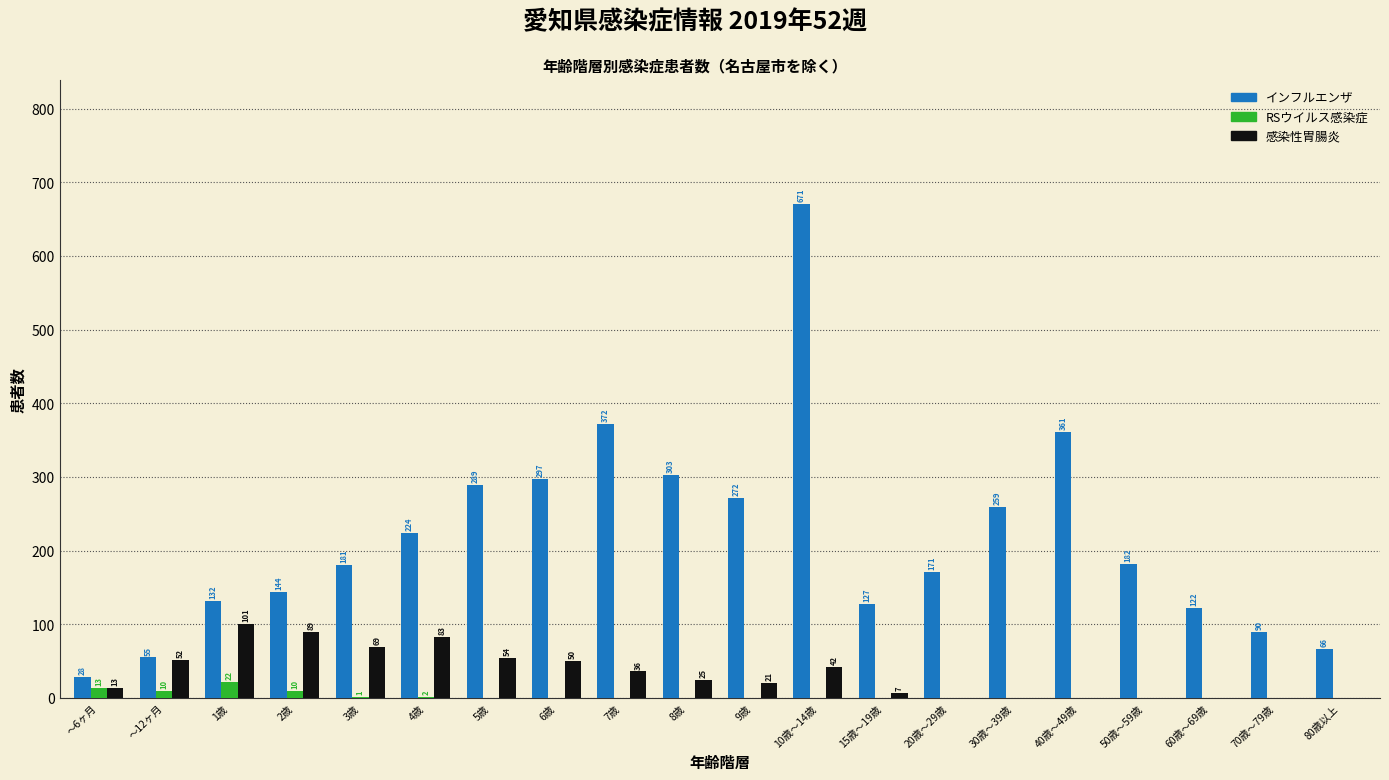

Reading left to right, what are all the values shown in this chart?

インフルエンザ: ～6ヶ月=28	～12ヶ月=55	1歳=132	2歳=144	3歳=181	4歳=224	5歳=289	6歳=297	7歳=372	8歳=303	9歳=272	10歳～14歳=671	15歳～19歳=127	20歳～29歳=171	30歳～39歳=259	40歳～49歳=361	50歳～59歳=182	60歳～69歳=122	70歳～79歳=90	80歳以上=66
RSウイルス感染症: ～6ヶ月=13	～12ヶ月=10	1歳=22	2歳=10	3歳=1	4歳=2	5歳=0	6歳=0	7歳=0	8歳=0	9歳=0	10歳～14歳=0	15歳～19歳=0	20歳～29歳=0	30歳～39歳=0	40歳～49歳=0	50歳～59歳=0	60歳～69歳=0	70歳～79歳=0	80歳以上=0
感染性胃腸炎: ～6ヶ月=13	～12ヶ月=52	1歳=101	2歳=89	3歳=69	4歳=83	5歳=54	6歳=50	7歳=36	8歳=25	9歳=21	10歳～14歳=42	15歳～19歳=7	20歳～29歳=0	30歳～39歳=0	40歳～49歳=0	50歳～59歳=0	60歳～69歳=0	70歳～79歳=0	80歳以上=0